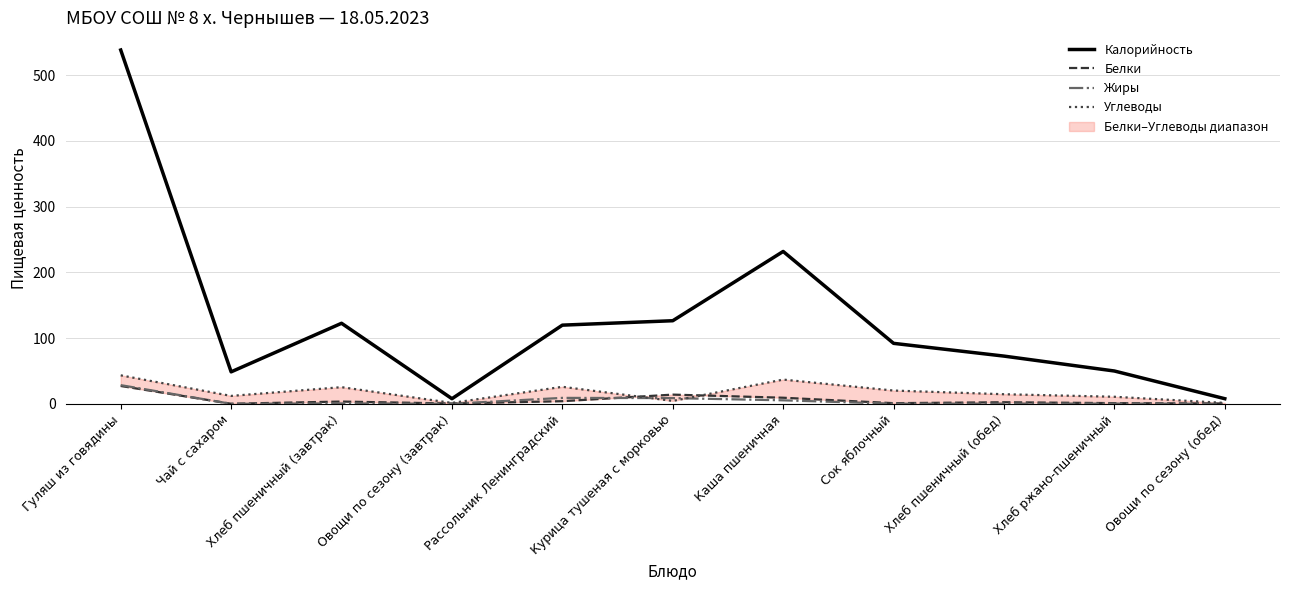

Which has a higher value, Рассольник Ленинградский or Овощи по сезону (обед)?

Рассольник Ленинградский